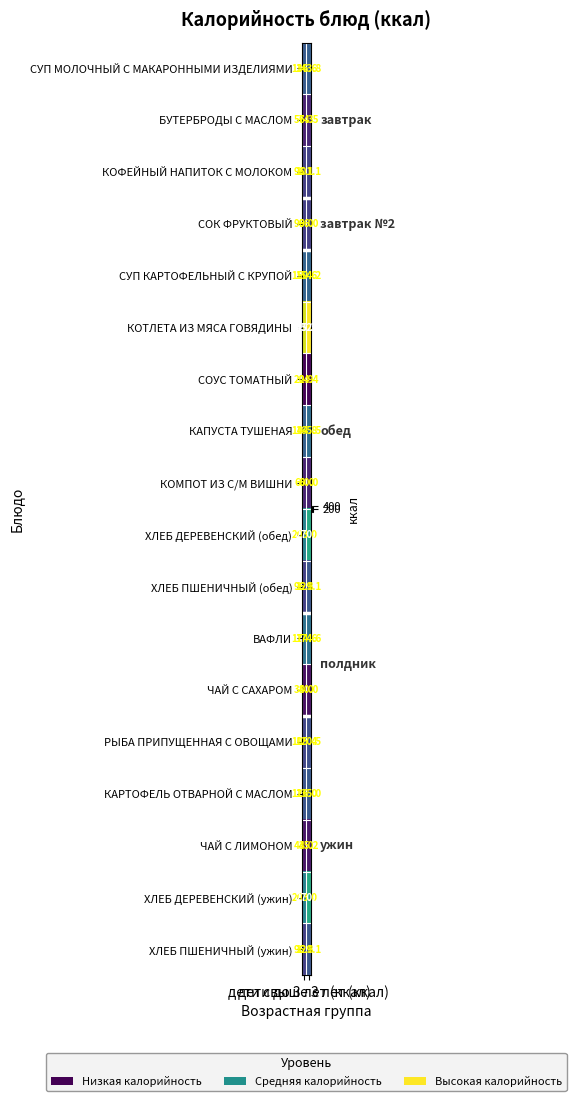

What is the difference between the maximum and minimum values in the БУТЕРБРОДЫ С МАСЛОМ series?

7.2